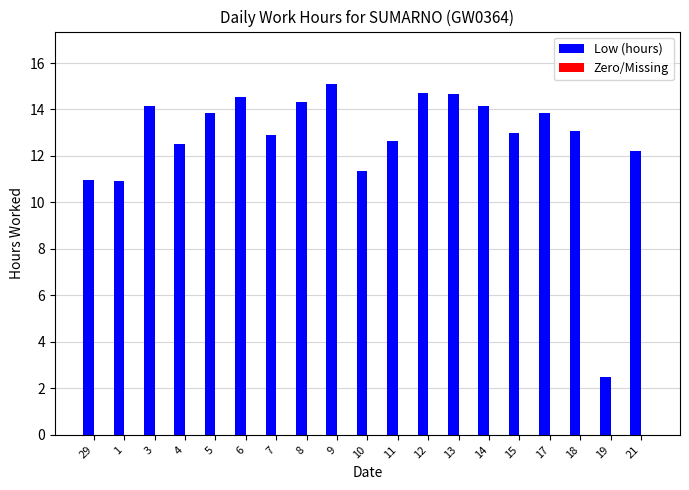

What is the average value?

12.7